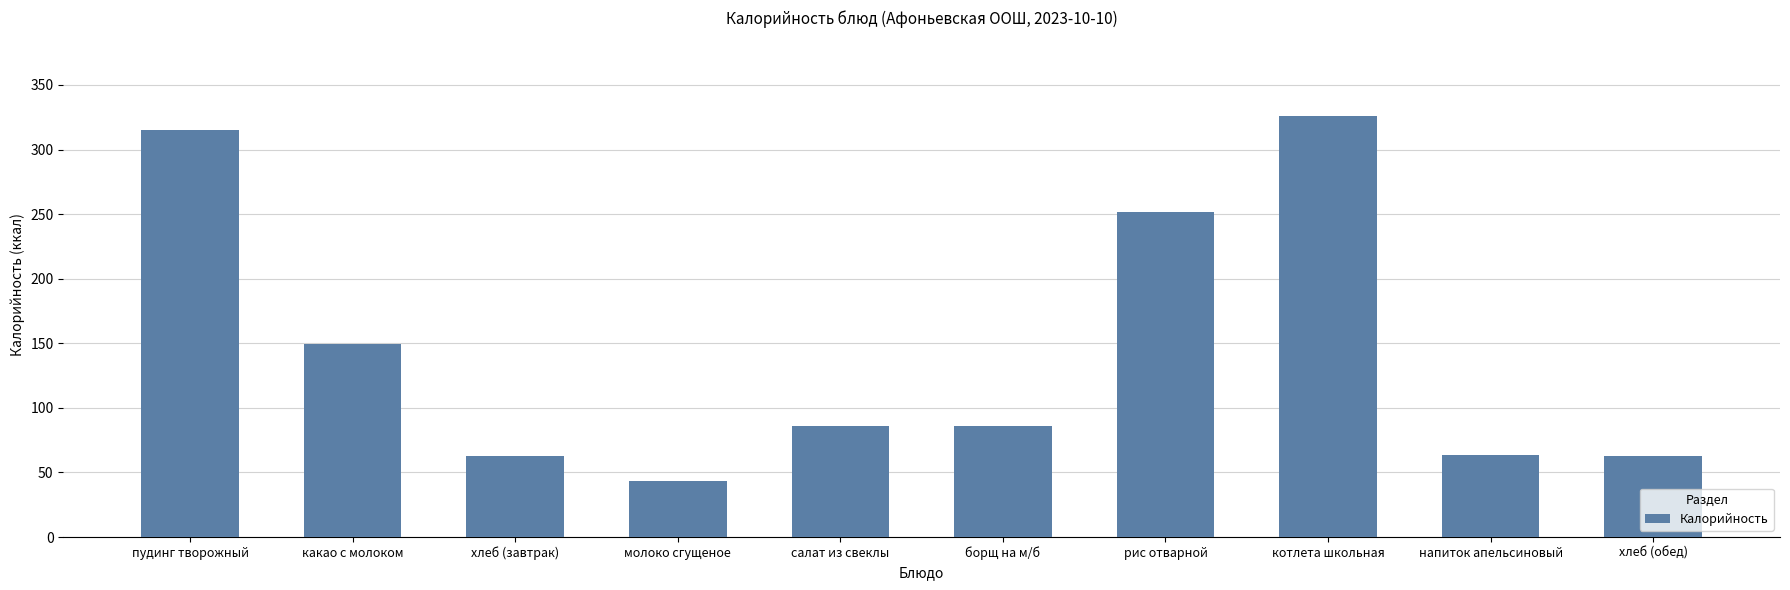

True or false: the data shows 63.2 at напиток апельсиновый.

True